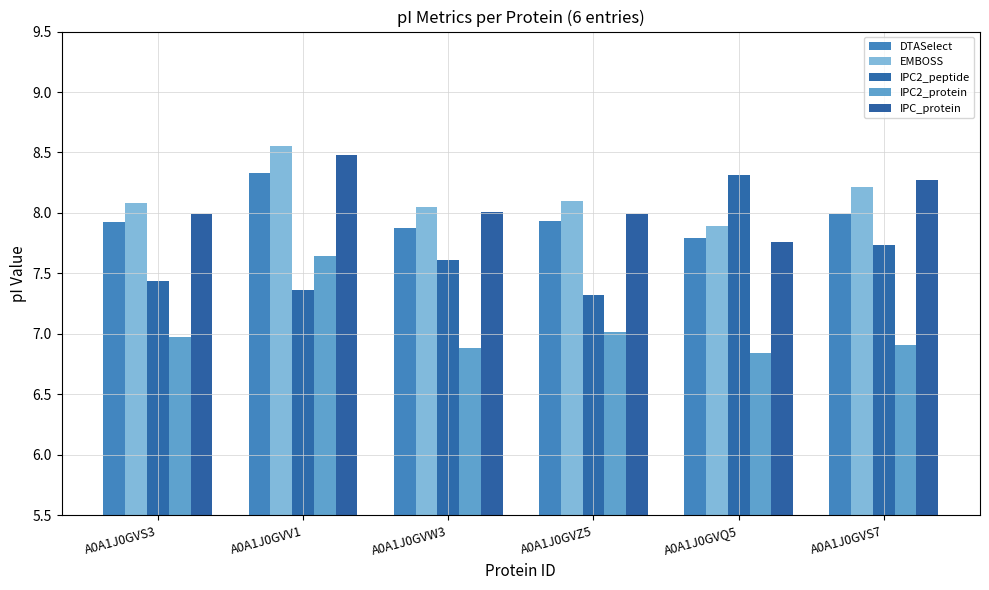

At which category is the sum across all series the highest?

A0A1J0GVV1